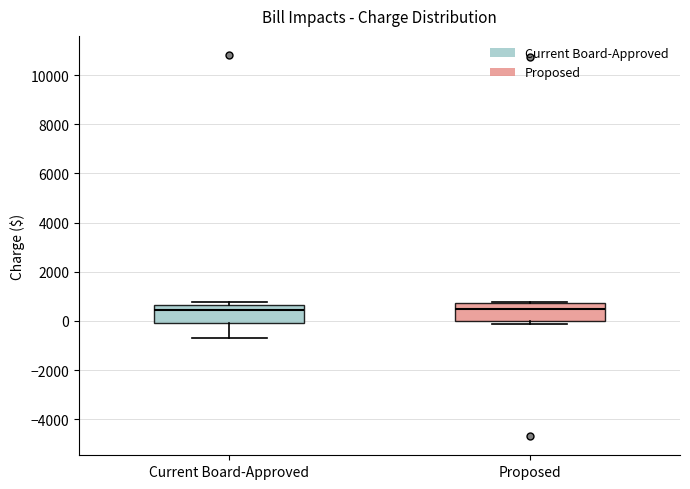

Reading left to right, read every box against the y-axis: the position of its median line, the range the box covers, and the ends of its whiskers. The values are not printed on the chart, so give them approximately, as read against the axis.

Current Board-Approved: median 400, box 0 to 600, whiskers -800 to 800
Proposed: median 400, box 0 to 800, whiskers -200 to 800 (just above the box's upper edge)